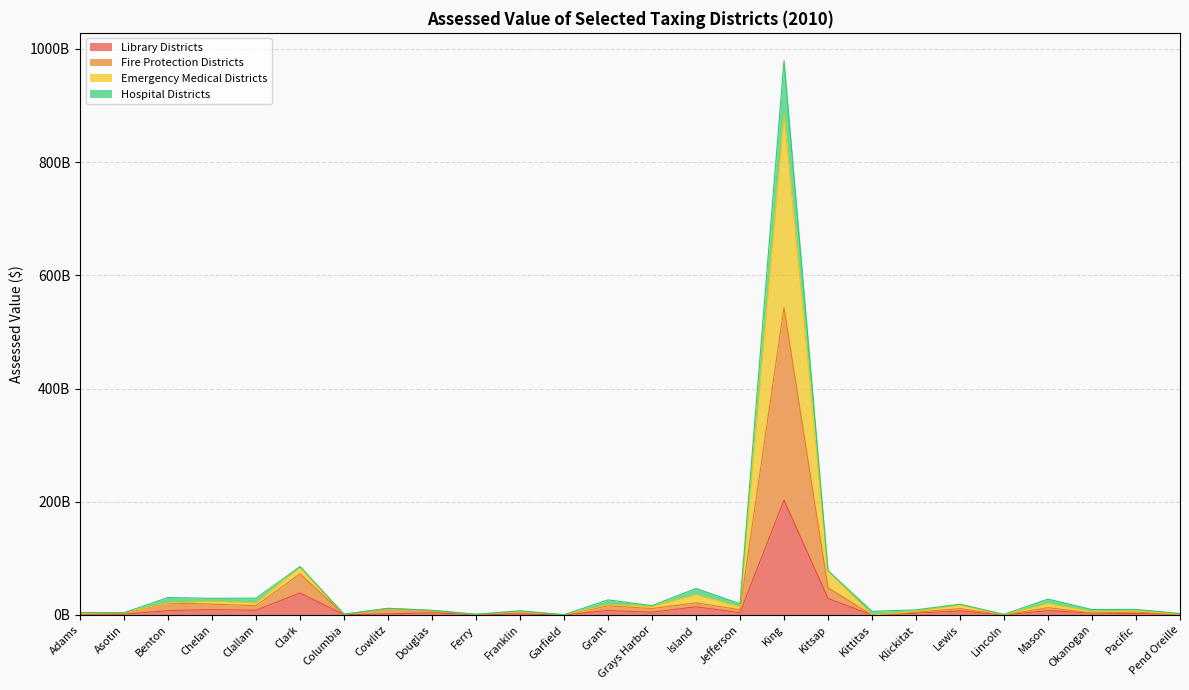

At how many categories does at least one series exceed 339778752079?

1